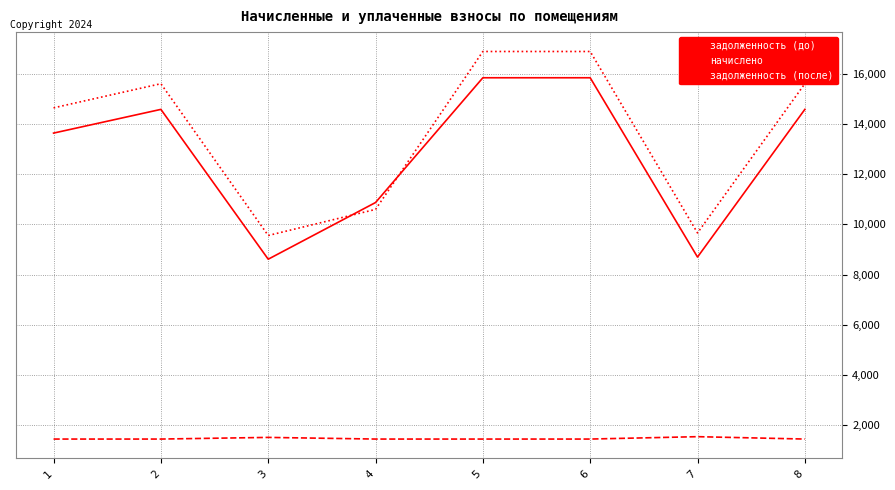

Is the value of задолженность (после) at 5 greater than the value of задолженность (до) at 1?

Yes